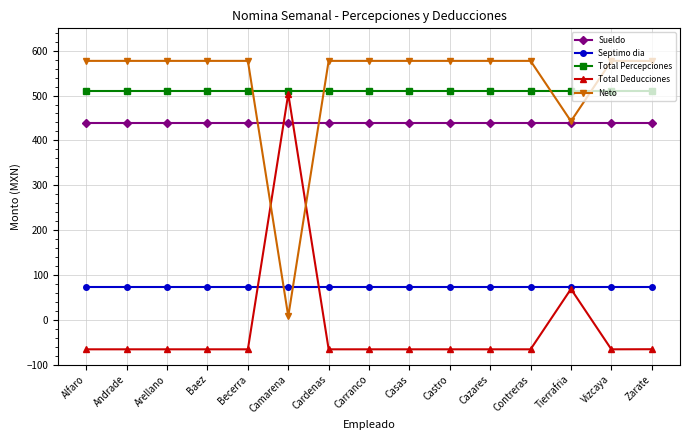

The value of Total Deducciones at Baez is -16.7. True or false?

False